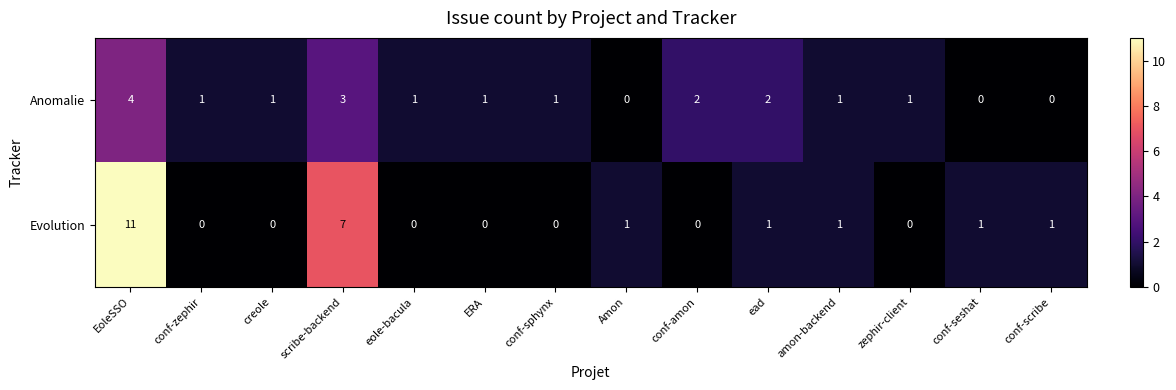

Which series has the widest spread of values?

Evolution